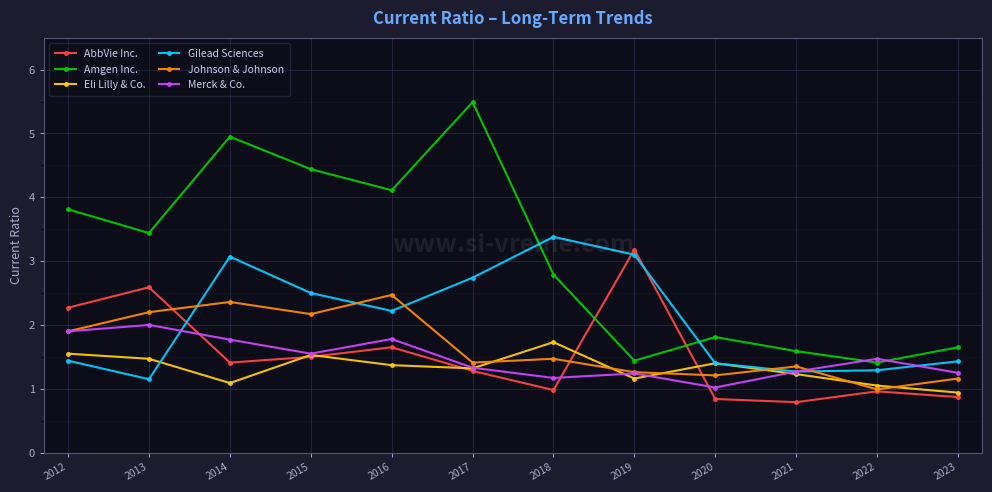

Is it true that AbbVie Inc. equals 1.0 at 2022?

True